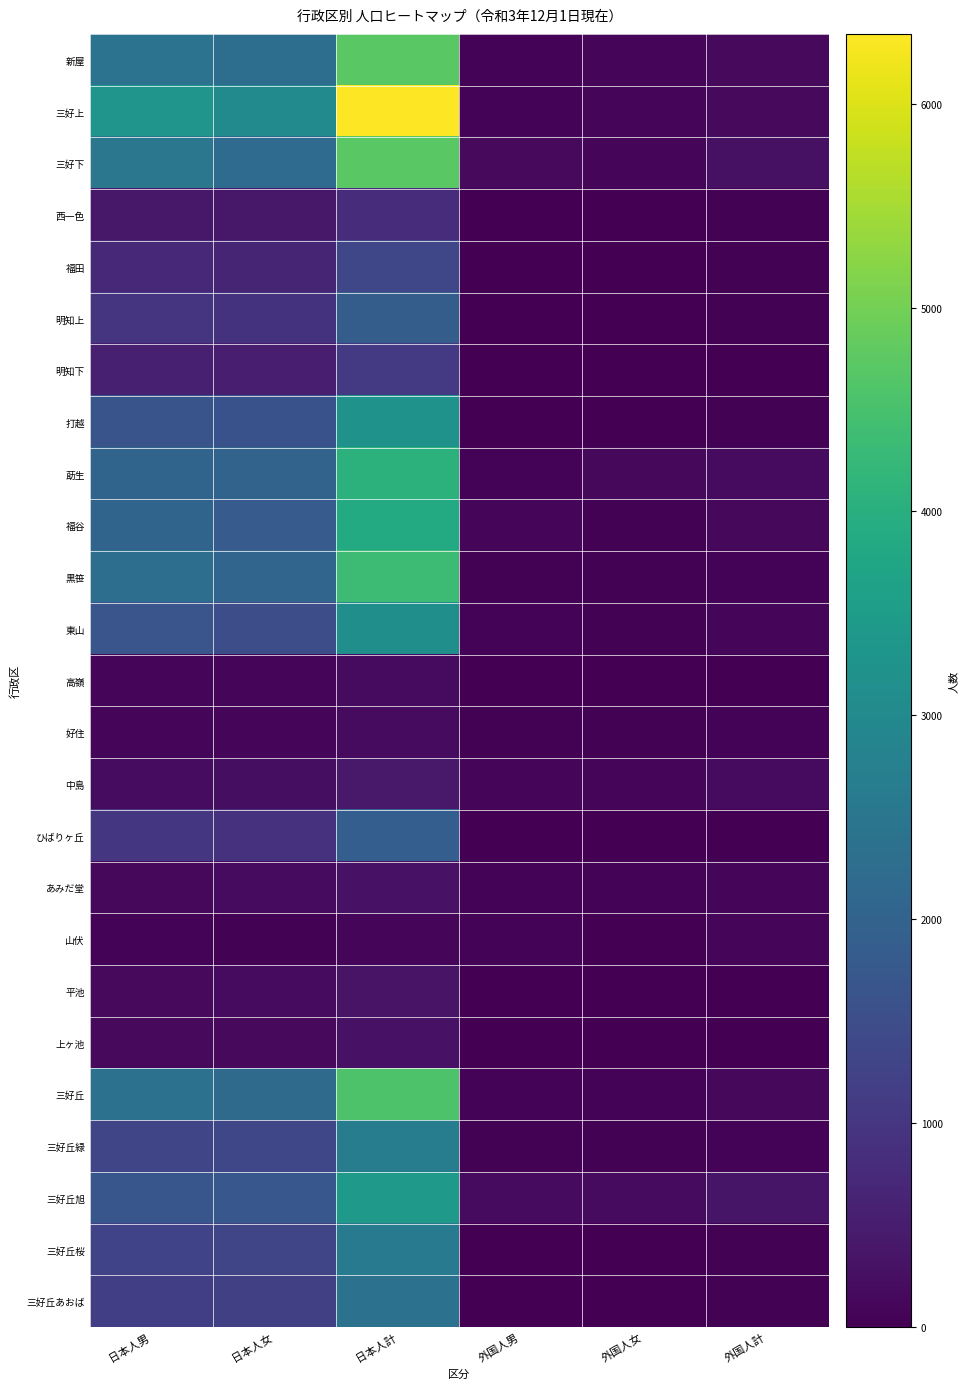

Rank the series at 日本人女 from highest to lowest value.

三好上, 新屋, 三好下, 三好丘, 黒笹, 莇生, 福谷, 三好丘旭, 打越, 東山, 三好丘緑, 三好丘桜, 三好丘あおば, 明知上, ひばりヶ丘, 福田, 明知下, 西一色, 中島, あみだ堂, 平池, 上ヶ池, 好住, 高嶺, 山伏